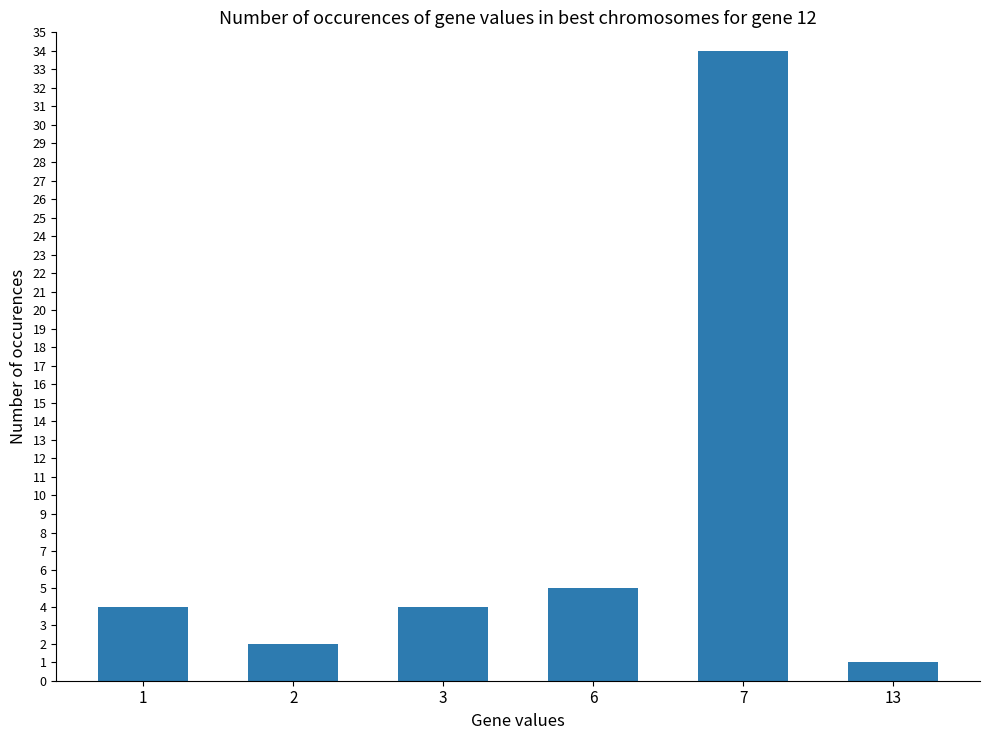

What is the minimum value shown in the chart?

1